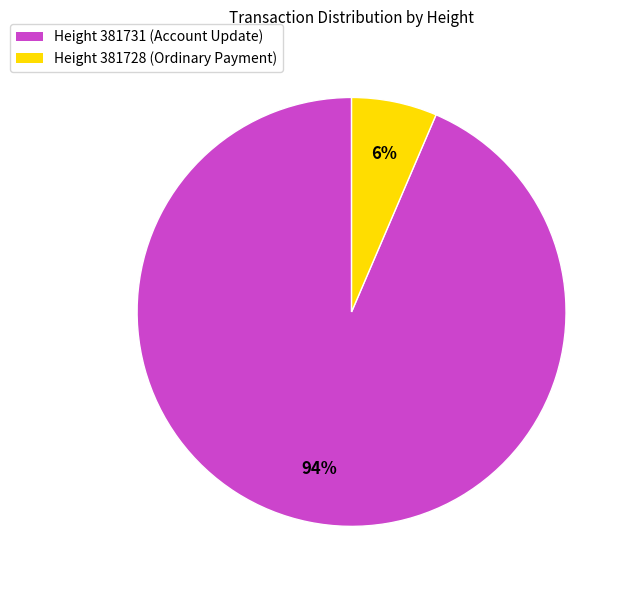

What is the ratio of the value at Height 381728 (Ordinary Payment) to the value at Height 381731 (Account Update)?

0.1